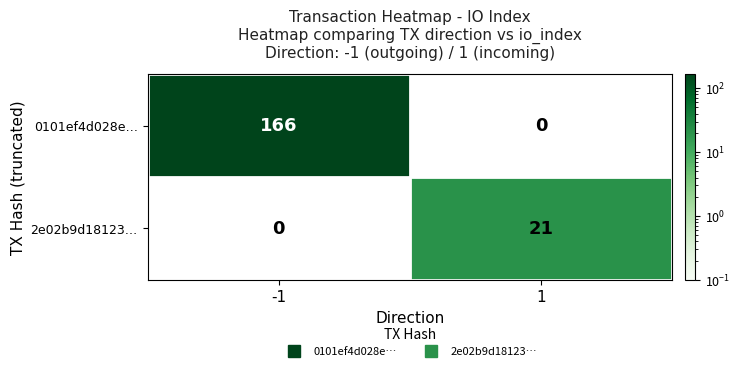

What value does the 0101ef4d028e… series have at -1?

166